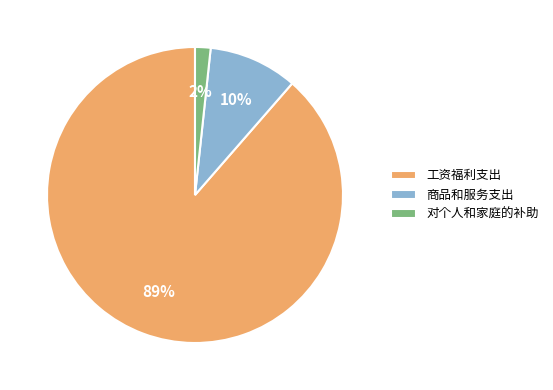

Combined, do 对个人和家庭的补助 and 工资福利支出 account for over 50%?

Yes